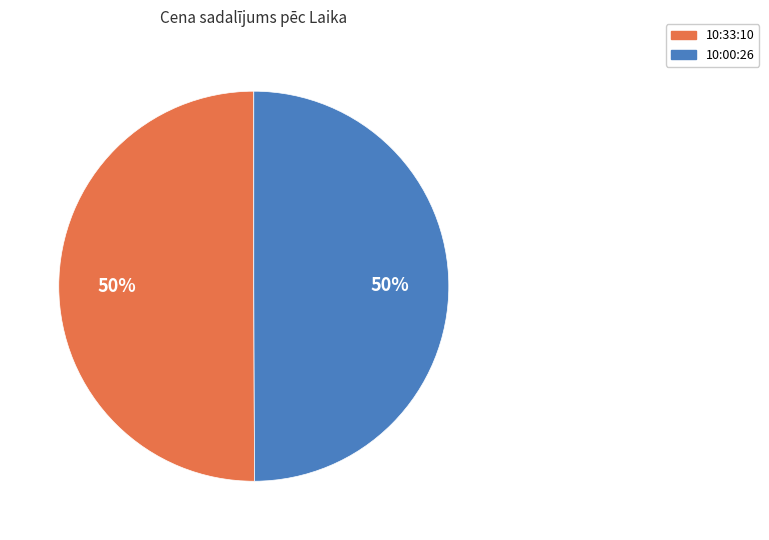

To the nearest percent, what percentage of the pie is 10:33:10?

50%